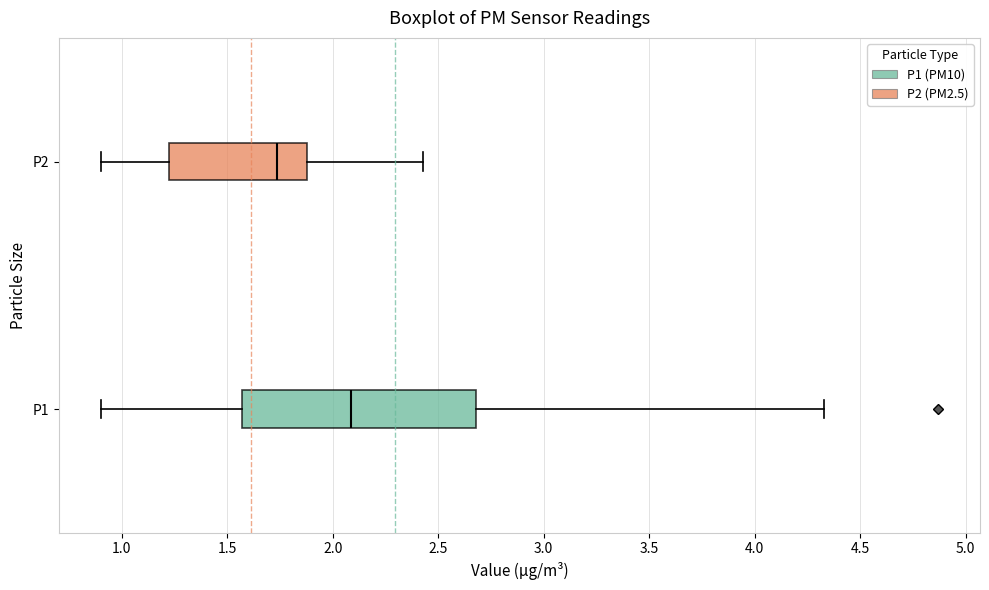

Which box has the furthest to the left median line?

P2